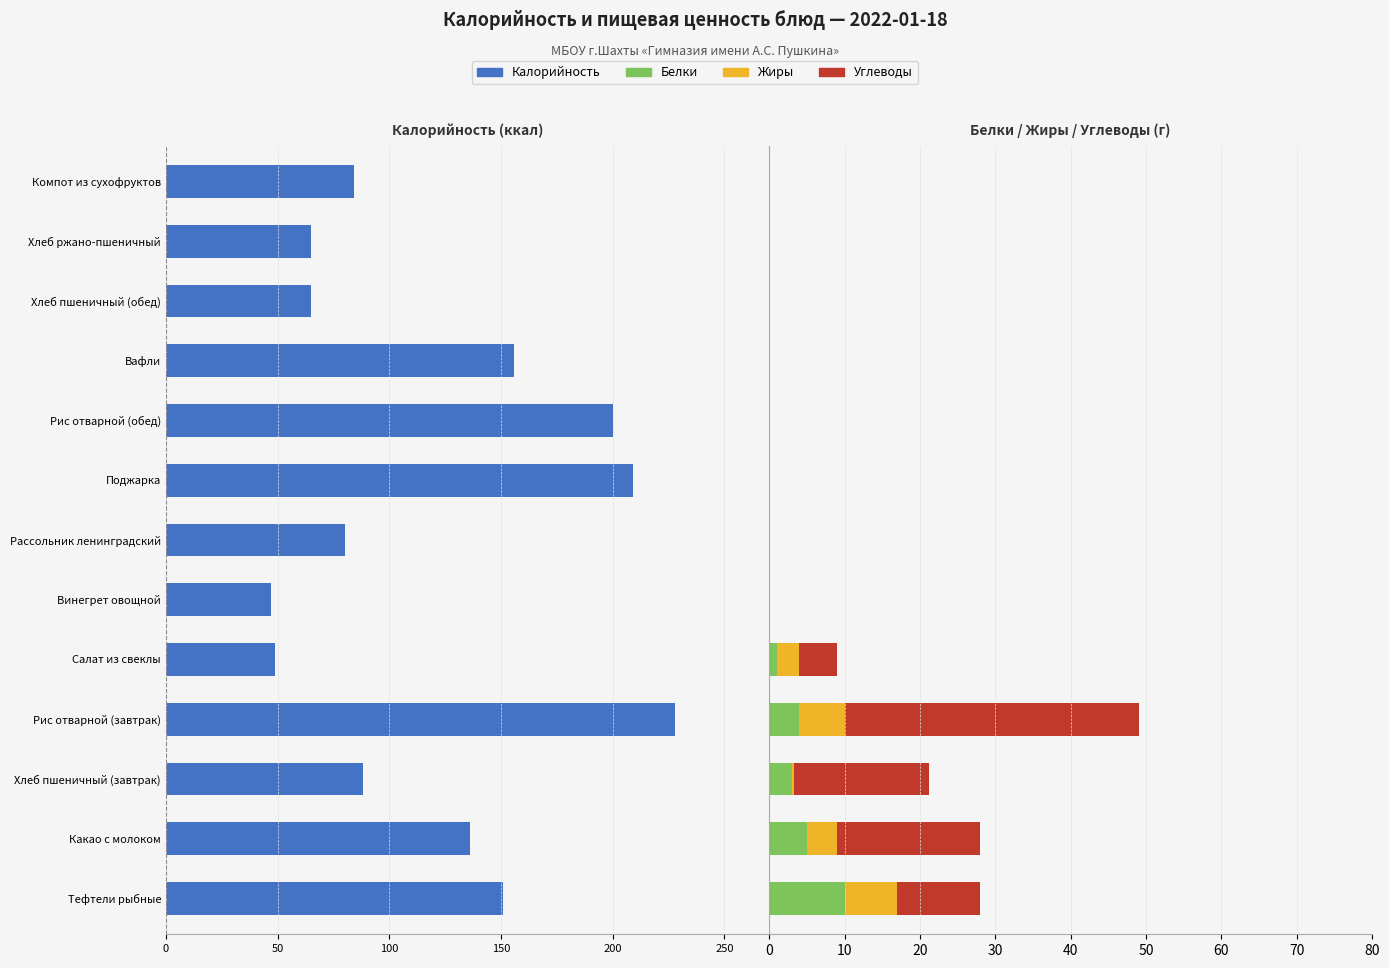

What is the average value of the Белки series?

1.8